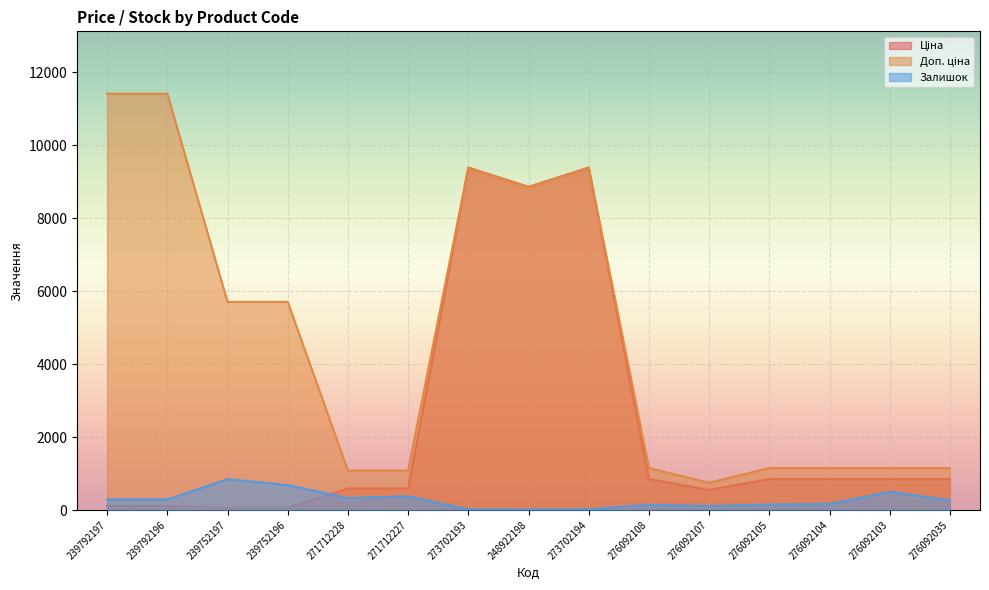

Rank the categories by Доп. ціна value from lowest to highest.

276092107, 271712228, 271712227, 276092108, 276092105, 276092104, 276092103, 276092035, 239752197, 239752196, 248922198, 273702193, 273702194, 239792197, 239792196